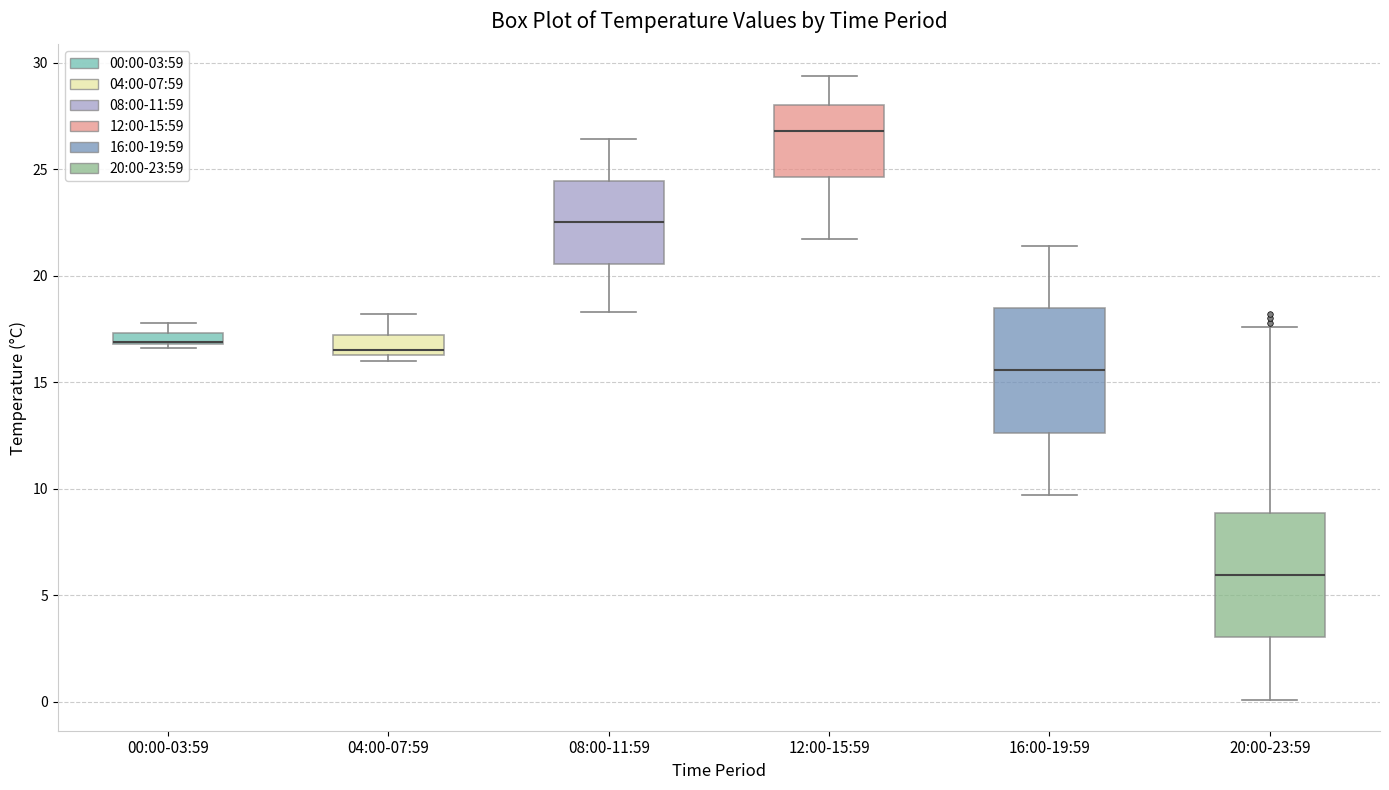

Where is the upper edge of the box for 04:00-07:59 on the y-axis? The values are not printed on the chart, so give them approximately, as read against the axis.

17.0